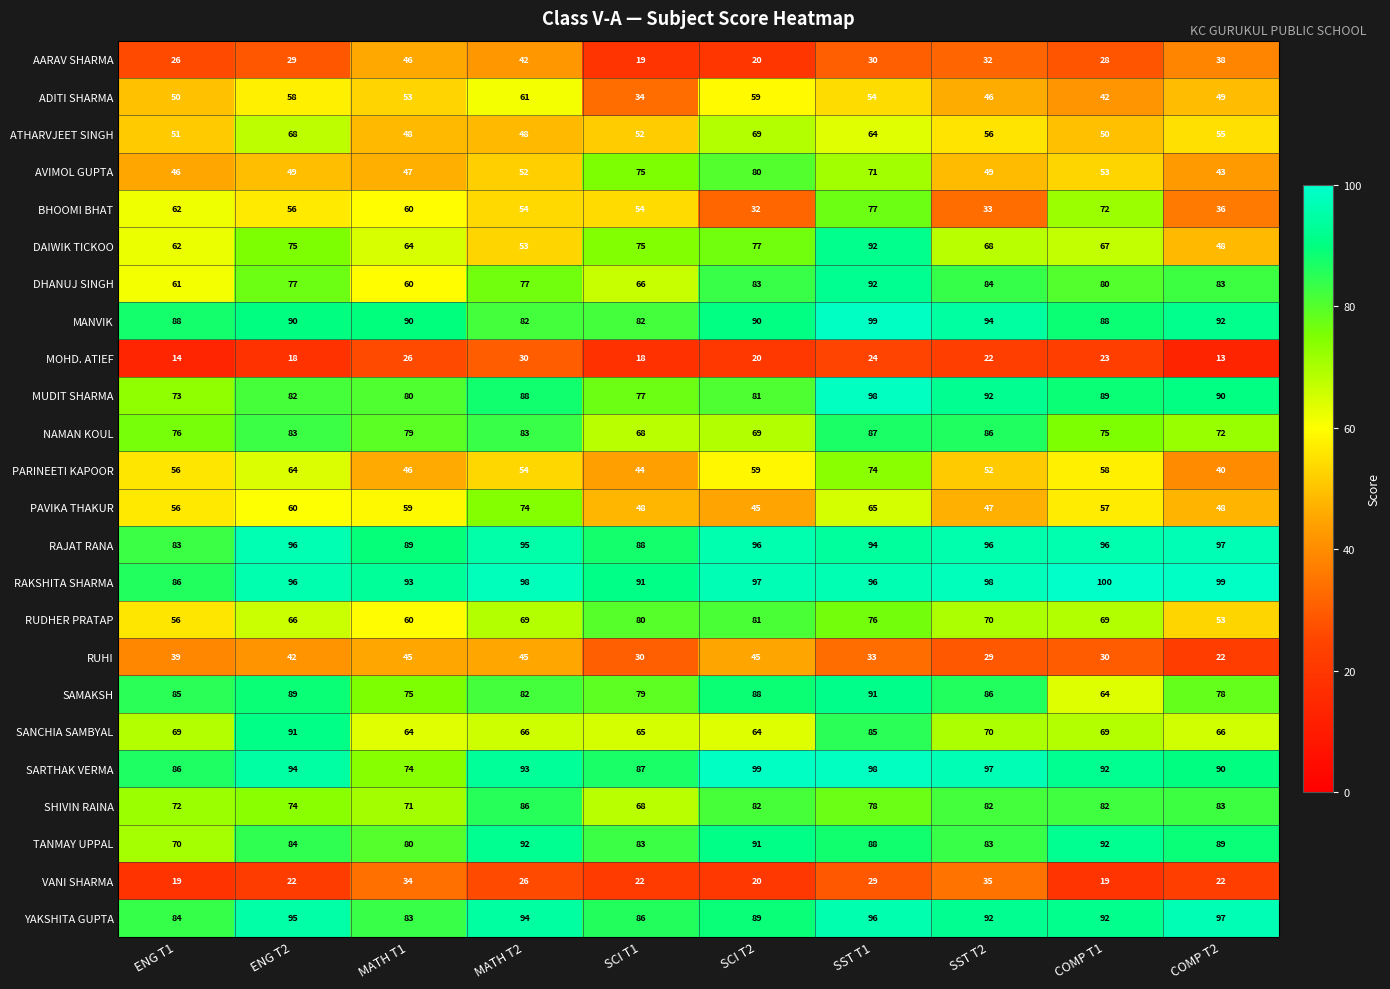

The BHOOMI BHAT series shows 56 at ENG T2. True or false?

True